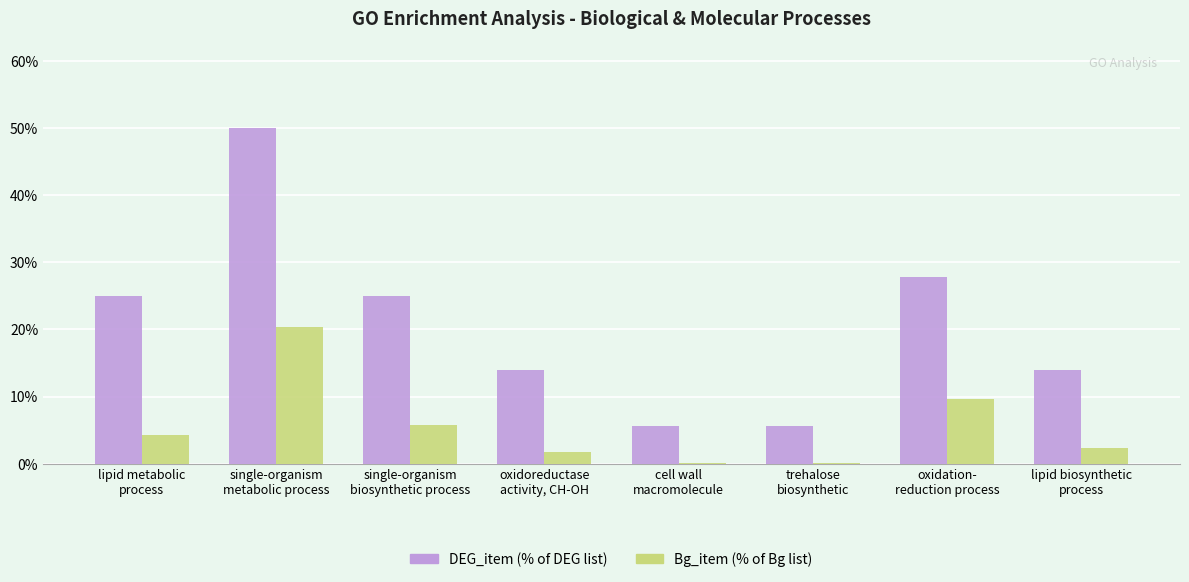

What is the maximum value for DEG_item (% of DEG list)?

50.0